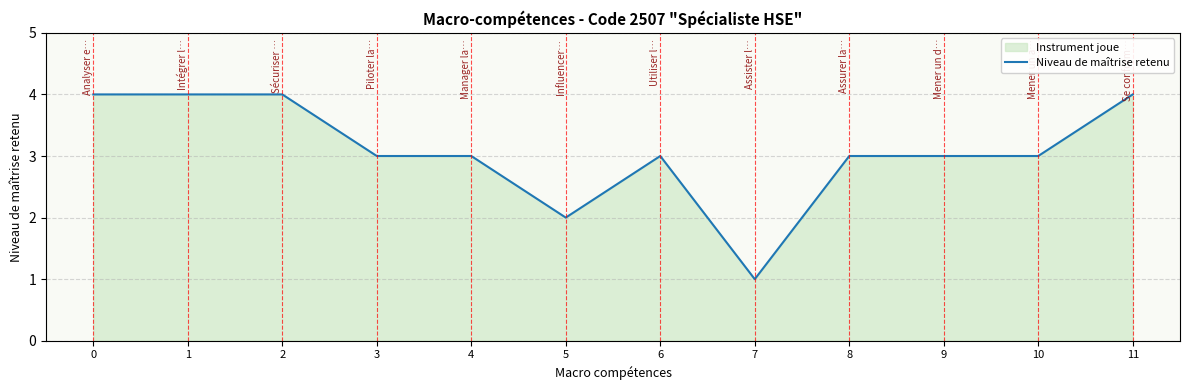

What is the value of the 5th point from the left?

3